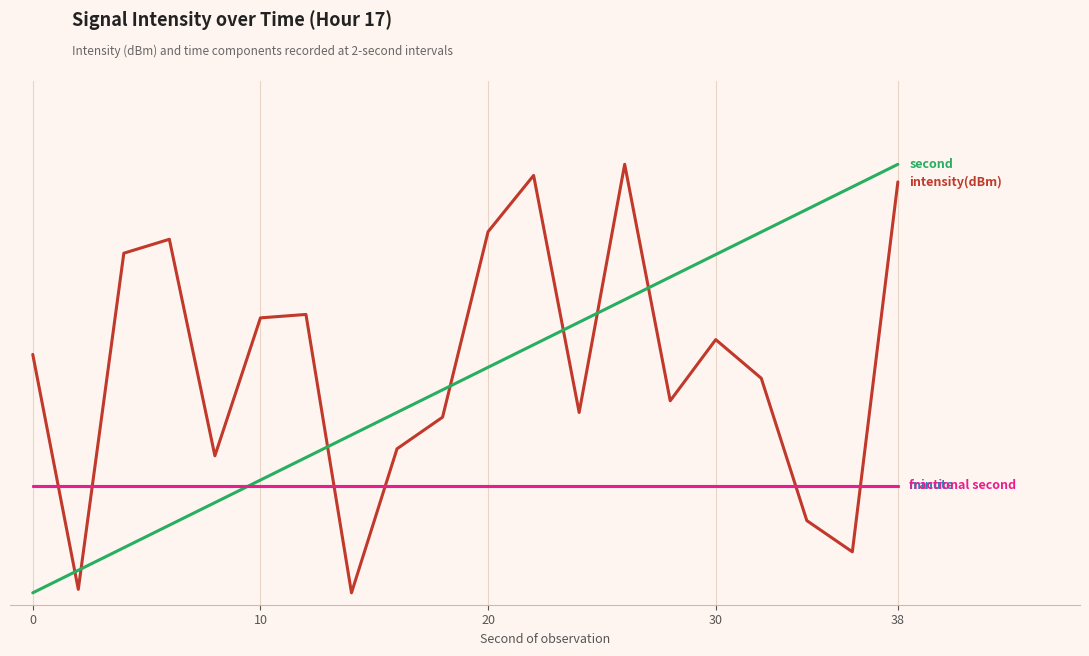

Does the chart display data point markers on the line(s)?

No